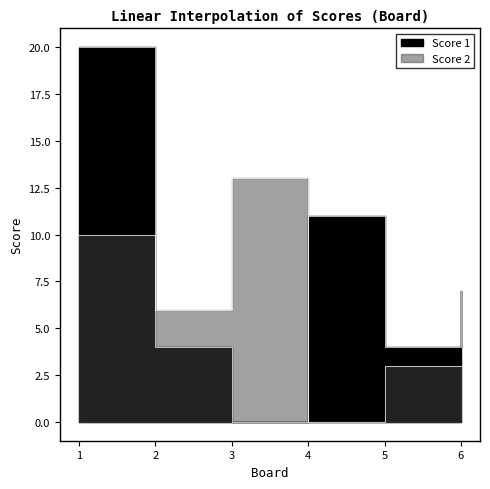

The Score 2 series shows 13 at 3. True or false?

True